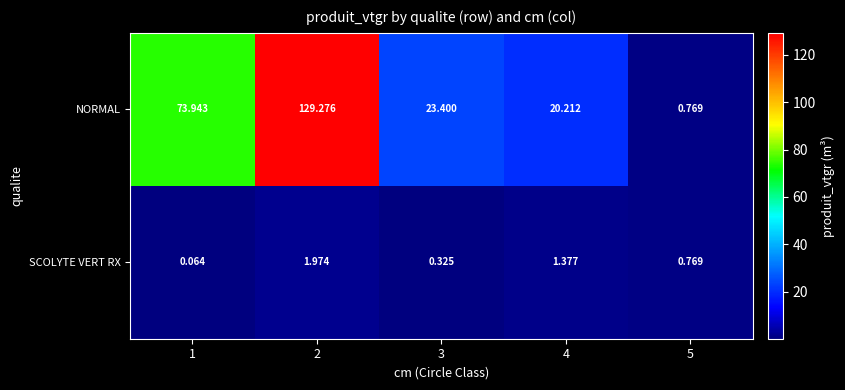

Rank the series at 4 from highest to lowest value.

NORMAL, SCOLYTE VERT RX